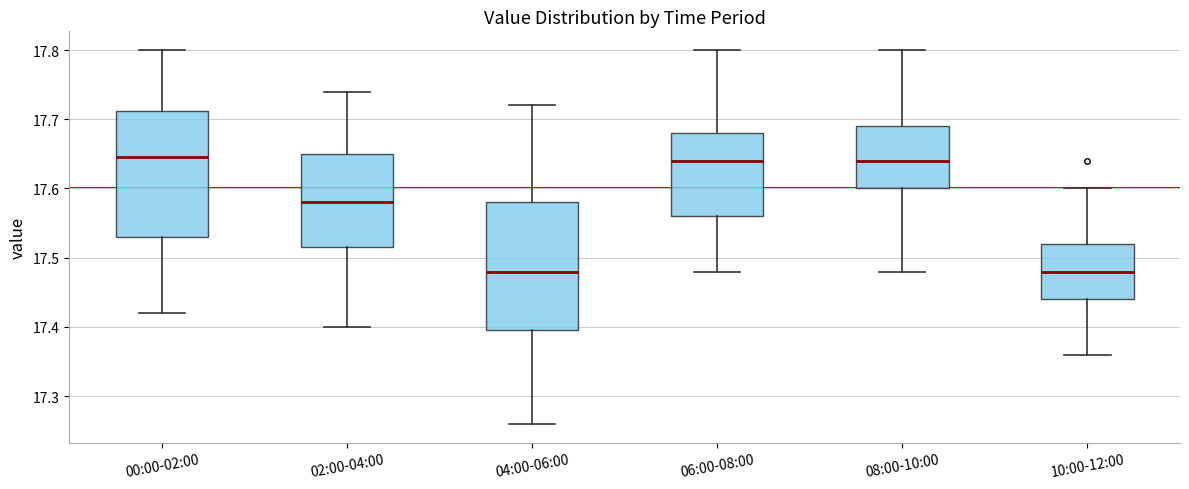

Reading left to right, transcribe this box plot: for each box, give where its median line is, the range the box spans, and where its two whiskers end, as read against the y-axis. The values are not printed on the chart, so give them approximately, as read against the axis.

00:00-02:00: median 17.65, box 17.53 to 17.71, whiskers 17.42 to 17.80
02:00-04:00: median 17.58, box 17.52 to 17.65, whiskers 17.40 to 17.74
04:00-06:00: median 17.48, box 17.40 to 17.58, whiskers 17.26 to 17.72
06:00-08:00: median 17.64, box 17.56 to 17.68, whiskers 17.48 to 17.80
08:00-10:00: median 17.64, box 17.60 to 17.69, whiskers 17.48 to 17.80
10:00-12:00: median 17.48, box 17.44 to 17.52, whiskers 17.36 to 17.60